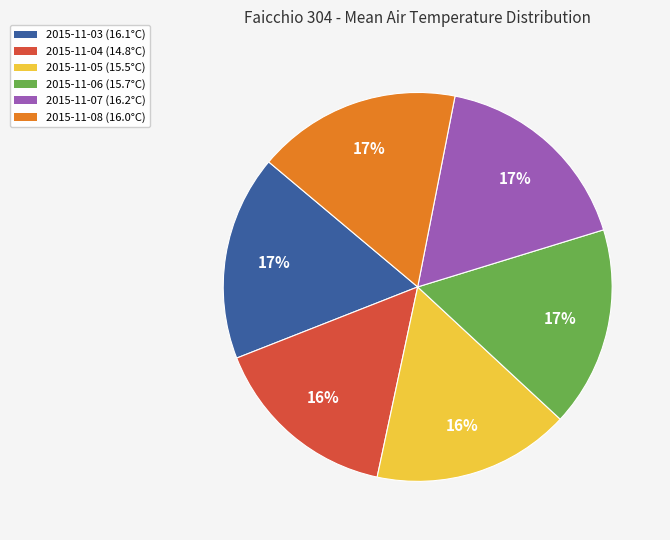

Between 2015-11-04 and 2015-11-06, which is larger?

2015-11-06